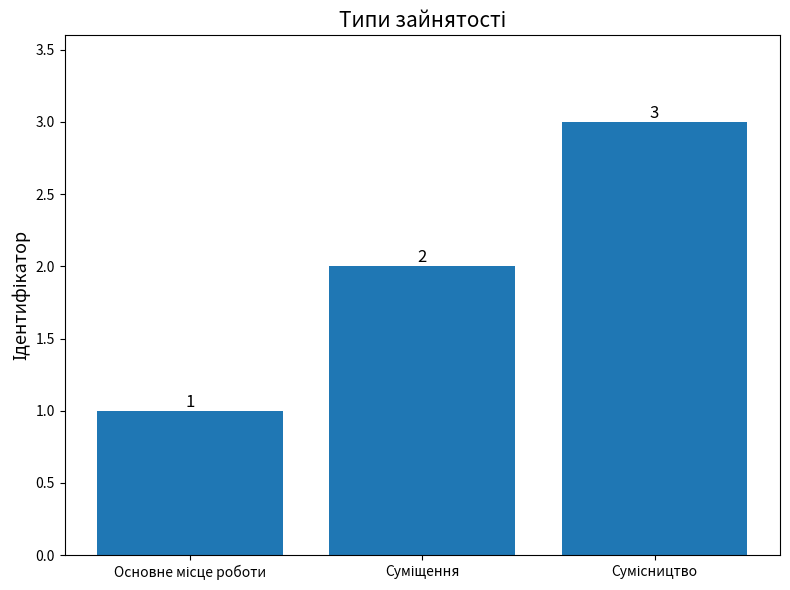

What is the value of the 3rd bar from the left?

3